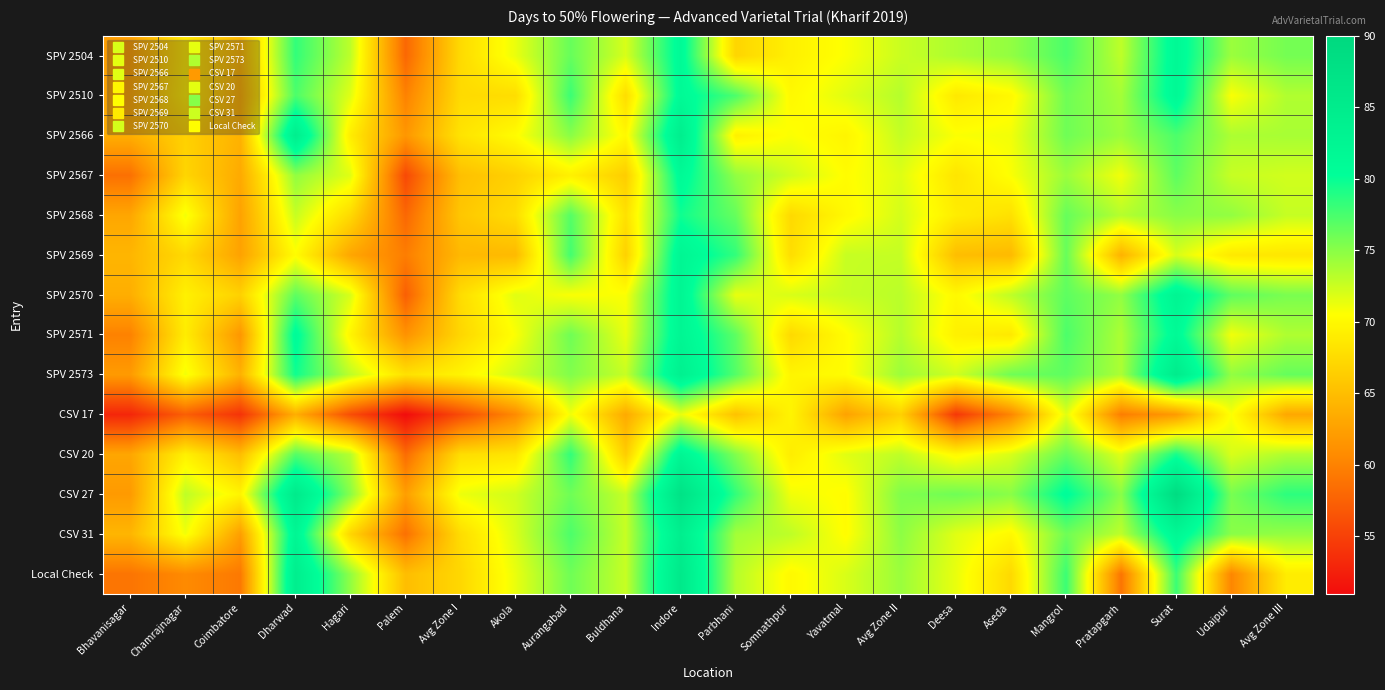

At which category is the sum across all series the highest?

Indore